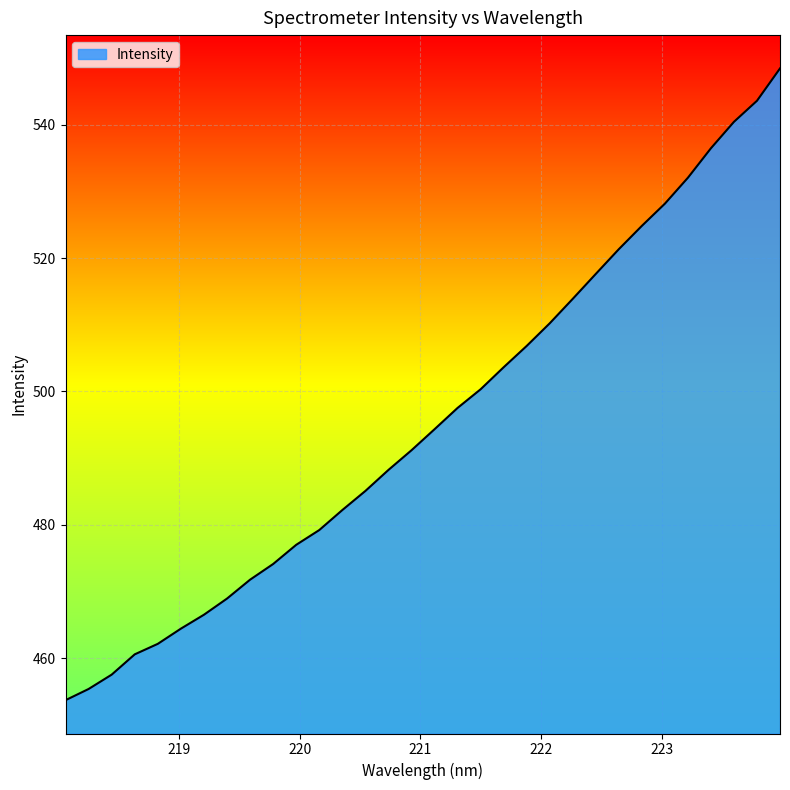

Does the chart display data point markers on the line(s)?

No